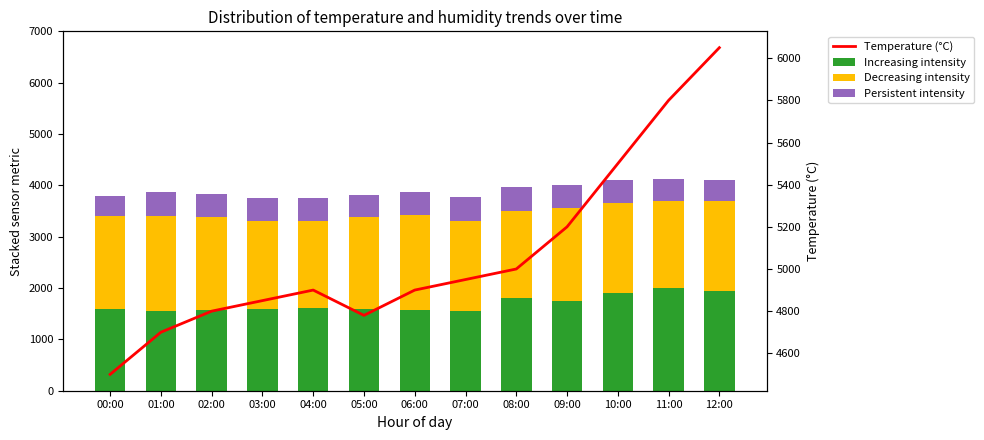

Reading left to right, list all the values displayed in this chart.

Increasing intensity: 00:00=1600	01:00=1550	02:00=1580	03:00=1600	04:00=1620	05:00=1590	06:00=1570	07:00=1550	08:00=1800	09:00=1750	10:00=1900	11:00=2000	12:00=1950
Decreasing intensity: 00:00=1800	01:00=1850	02:00=1800	03:00=1700	04:00=1680	05:00=1800	06:00=1850	07:00=1750	08:00=1700	09:00=1800	10:00=1750	11:00=1700	12:00=1750
Persistent intensity: 00:00=400	01:00=480	02:00=450	03:00=460	04:00=450	05:00=420	06:00=450	07:00=480	08:00=470	09:00=460	10:00=450	11:00=420	12:00=410
Temperature (°C): 00:00=4500	01:00=4700	02:00=4800	03:00=4850	04:00=4900	05:00=4780	06:00=4900	07:00=4950	08:00=5000	09:00=5200	10:00=5500	11:00=5800	12:00=6050